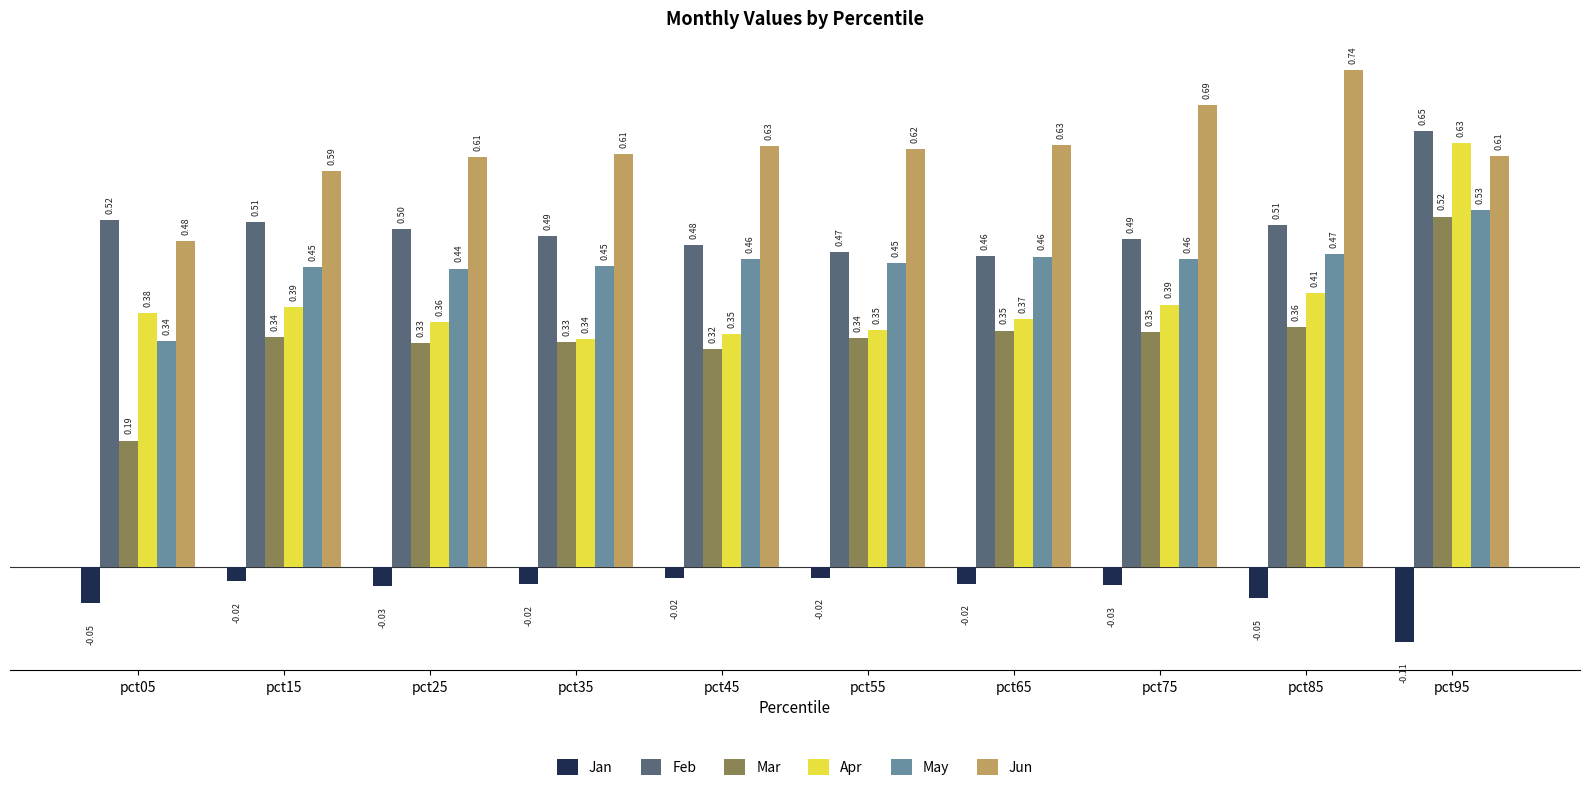

What is the sum of the Feb values at pct95 and pct65?

1.1